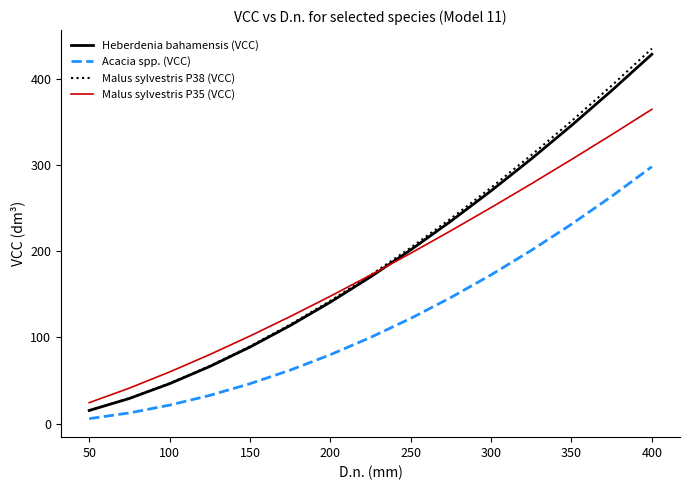

Which series has the largest range (max minus min)?

Malus sylvestris P38 (VCC)